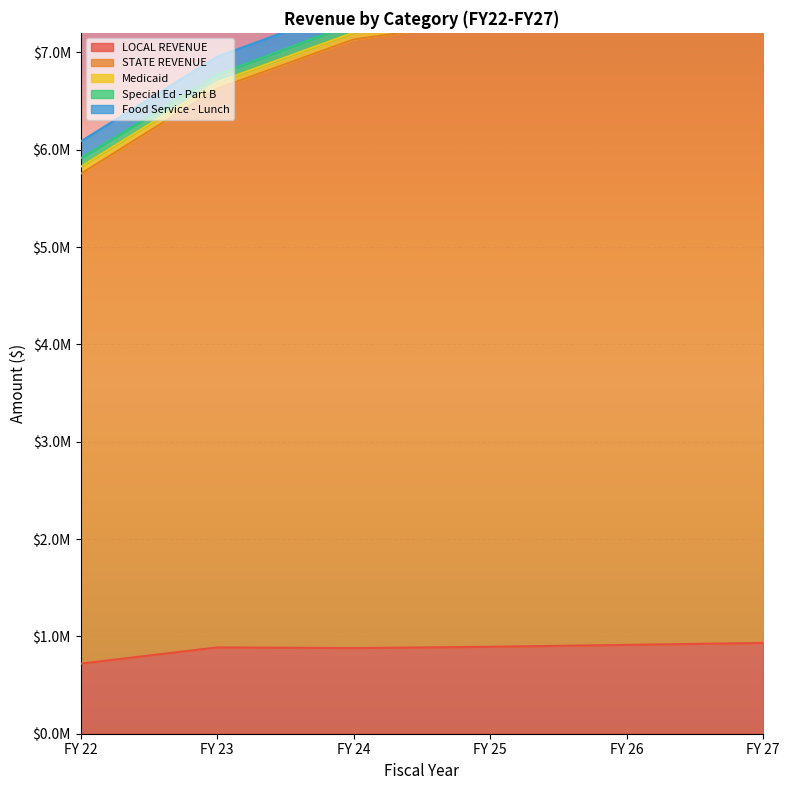

Reading left to right, what are all the values shown in this chart?

LOCAL REVENUE: FY 22=719778.3	FY 23=886729.3	FY 24=879400.0	FY 25=893267.0	FY 26=912668.8	FY 27=932624.1
STATE REVENUE: FY 22=5031728.5	FY 23=5740121.0	FY 24=6252601.0	FY 25=6431649.0	FY 26=6544030.3	FY 27=6667906.3
Medicaid: FY 22=72629.0	FY 23=65959.1	FY 24=71400.0	FY 25=72828.0	FY 26=74284.6	FY 27=75770.2
Special Ed - Part B: FY 22=86983.7	FY 23=77623.8	FY 24=95880.0	FY 25=97797.6	FY 26=99753.6	FY 27=101748.6
Food Service - Lunch: FY 22=173549.0	FY 23=185431.3	FY 24=168300.0	FY 25=171666.0	FY 26=175099.3	FY 27=178601.3